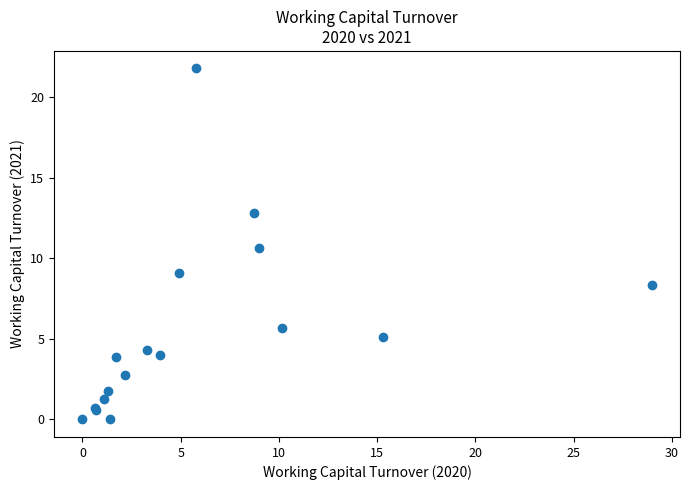

What Y value in the scatter plot is closest to 10?

10.7